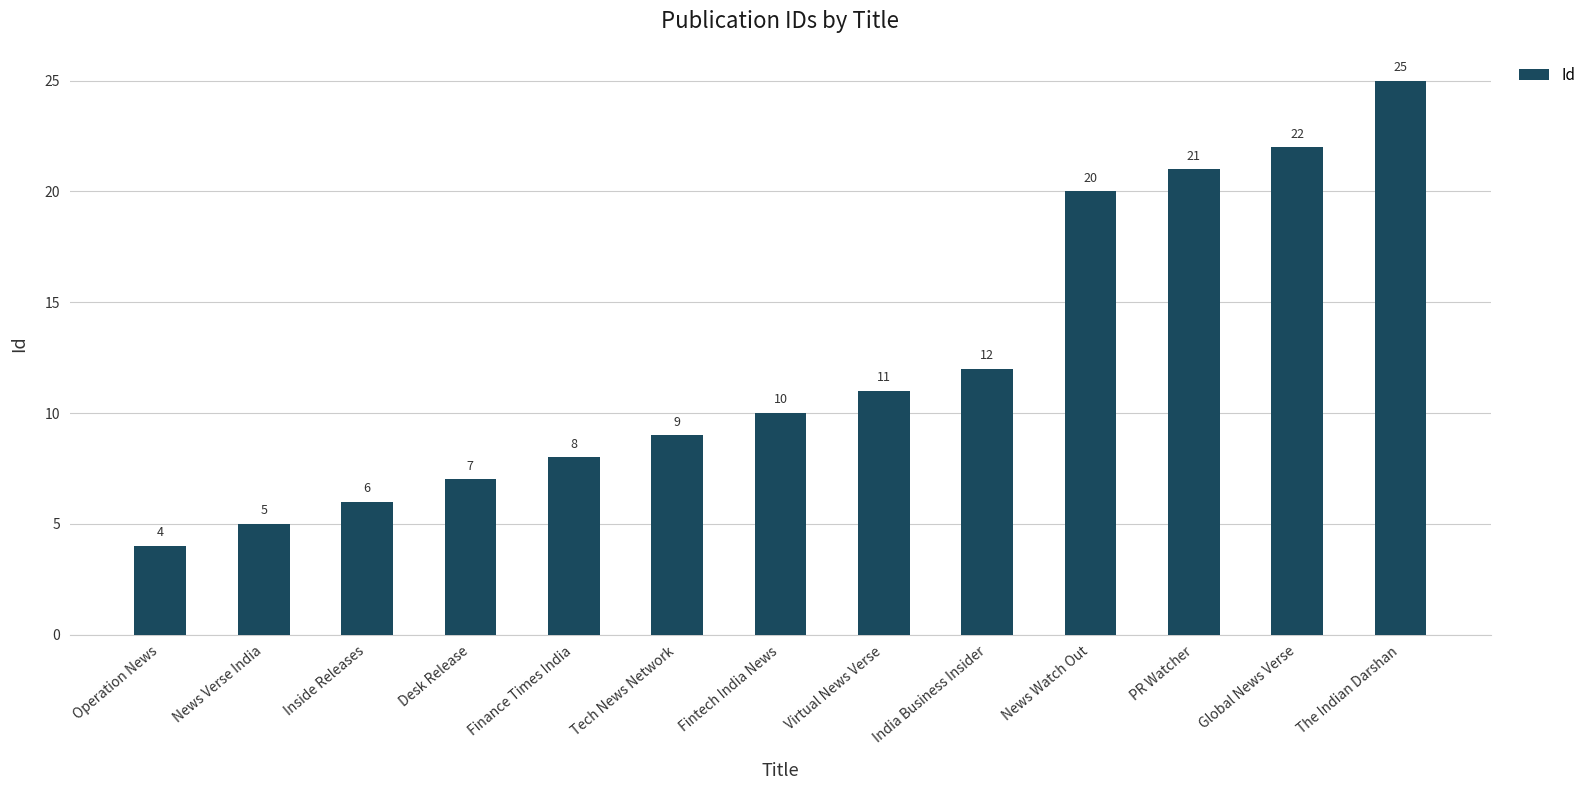

What position from the left is Tech News Network?

6